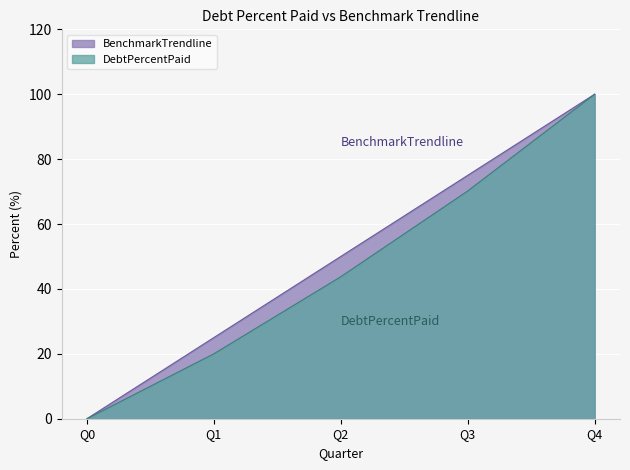

True or false: BenchmarkTrendline and DebtPercentPaid intersect in this chart.

False